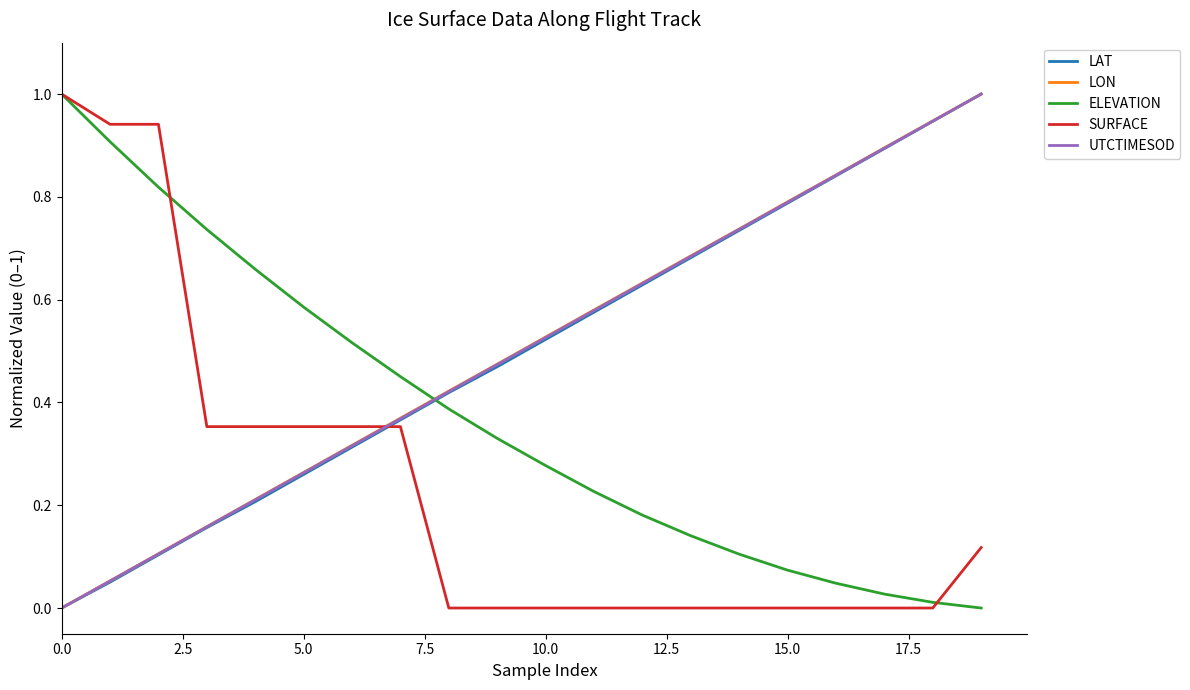

What is the greatest value displayed?

1.0